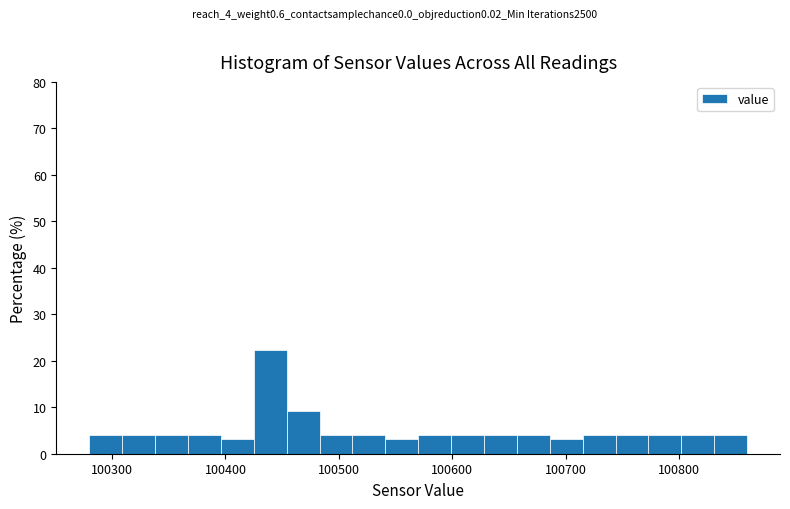

Read against the x-axis, roughly where is the centre of the tallest bar?

100440